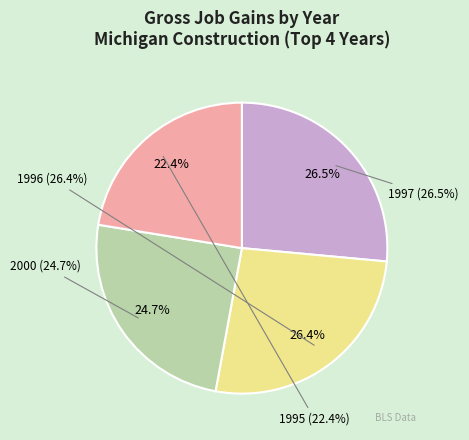

Is 2005 the majority of the pie?

No